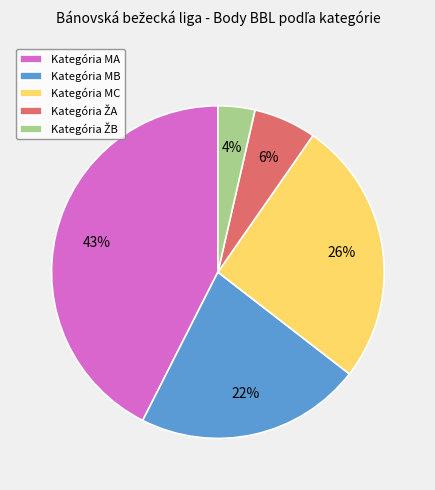

Do Kategória MA and Kategória MC together represent more than half of the pie?

Yes